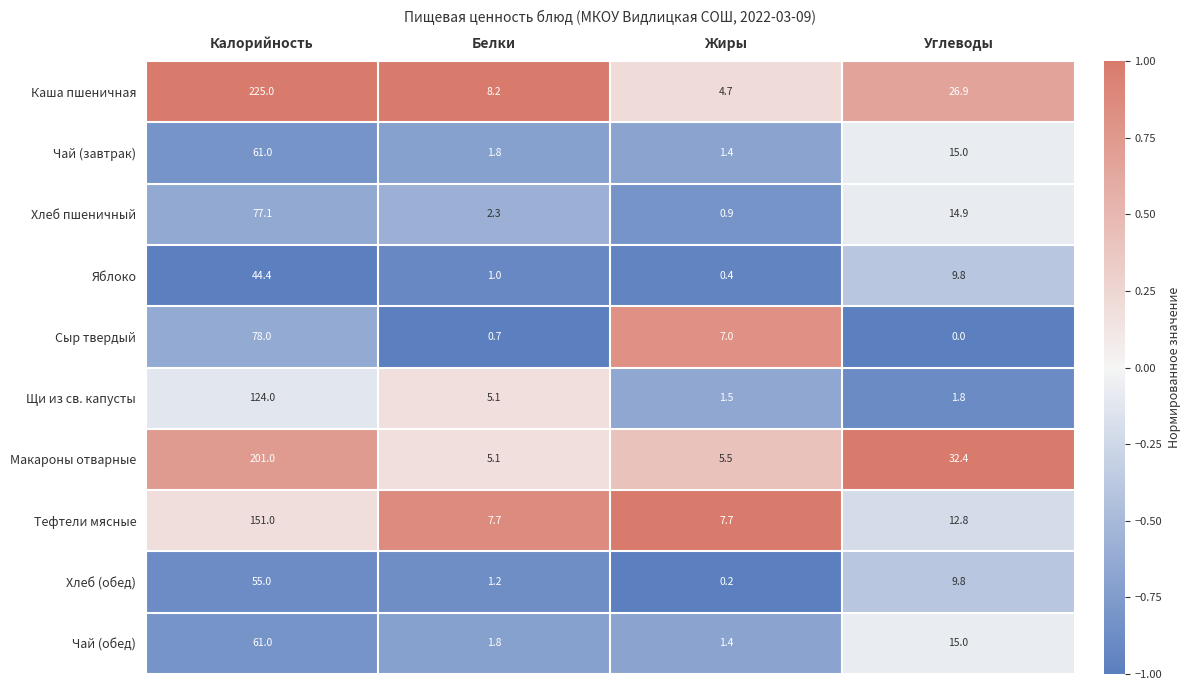

List the labels in order of Макароны отварные value, largest first.

Калорийность, Углеводы, Жиры, Белки